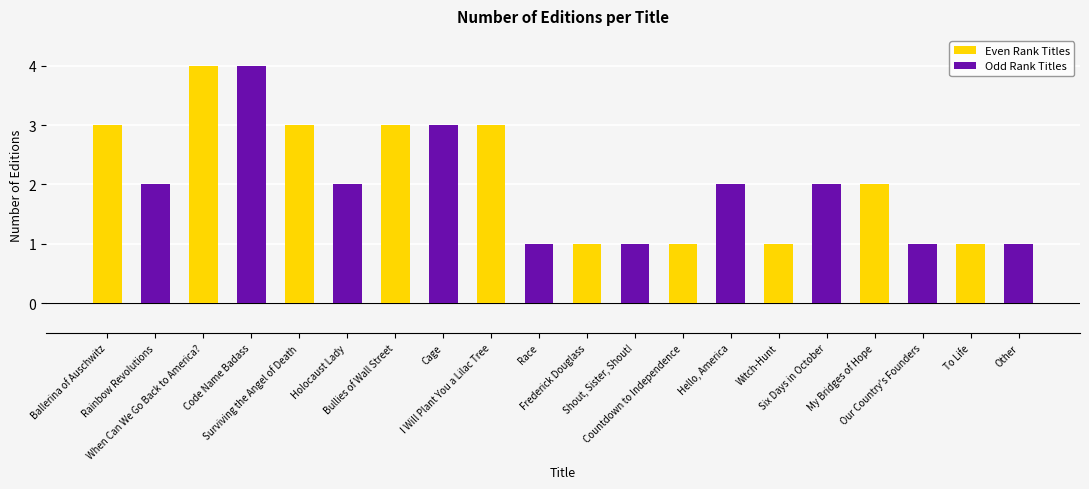

Which category has the highest value in the Even Rank Titles series?

When Can We Go Back to America?